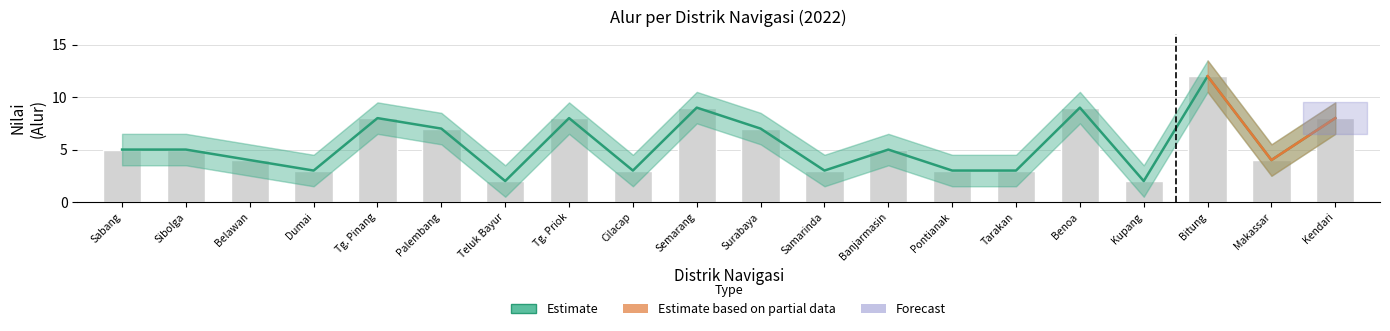

Between Samarinda and Makassar, which is larger?

Makassar